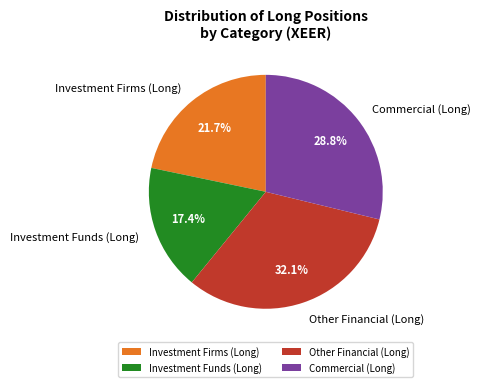

Rank the categories by value from highest to lowest.

Other Financial (Long), Commercial (Long), Investment Firms (Long), Investment Funds (Long)